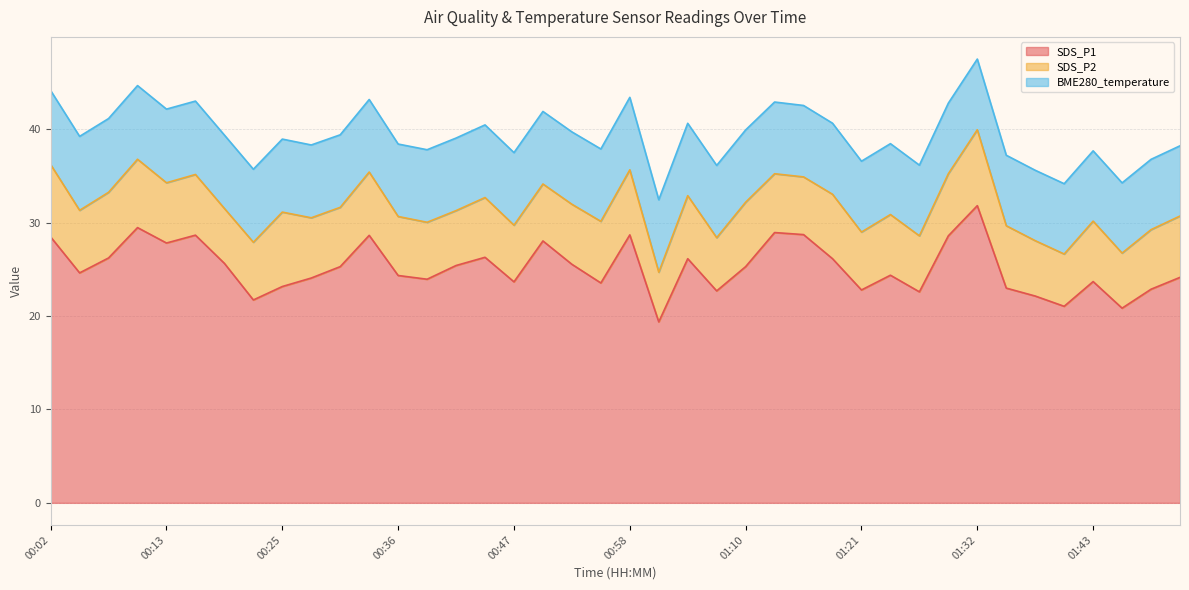

Rank the categories by SDS_P1 value from highest to lowest.

01:32, 00:11, 01:12, 01:15, 00:58, 00:16, 00:33, 01:29, 00:02, 00:50, 00:13, 00:44, 00:08, 01:04, 01:18, 00:19, 00:53, 00:42, 00:30, 01:10, 00:05, 01:24, 00:36, 01:52, 00:27, 00:39, 01:43, 00:47, 00:56, 00:25, 01:35, 01:49, 01:21, 01:07, 01:26, 01:38, 00:22, 01:40, 01:46, 01:01